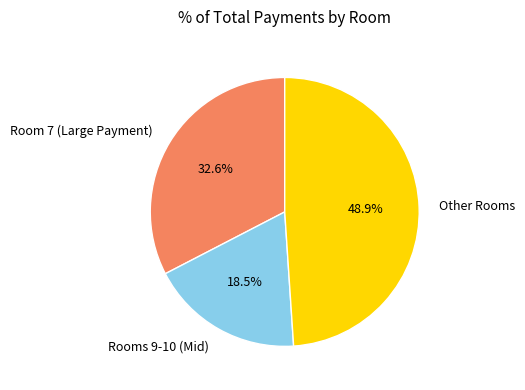

How many slices are in this pie chart?

3